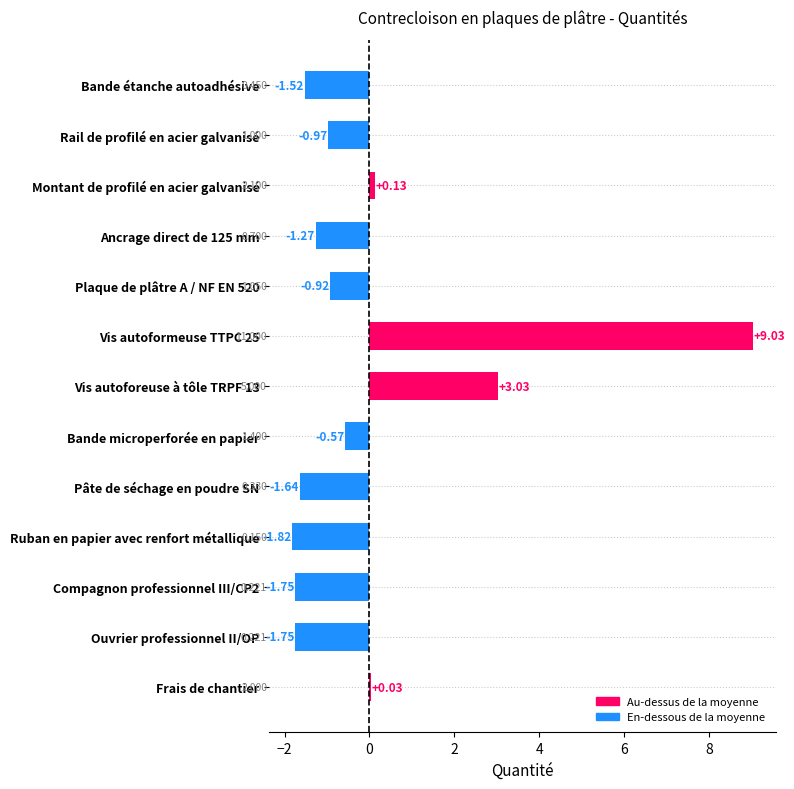

Which has a higher value, Bande microperforée en papier or Compagnon professionnel III/CP2?

Bande microperforée en papier